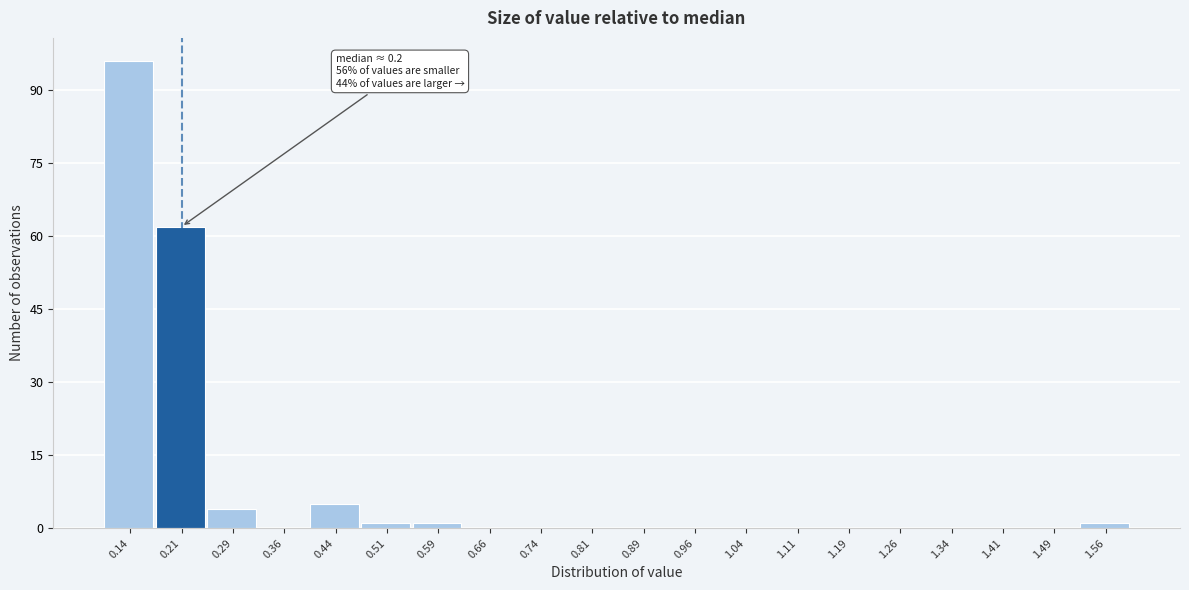

Over which range of the x-axis is the bar tallest?

0.100 to 0.175